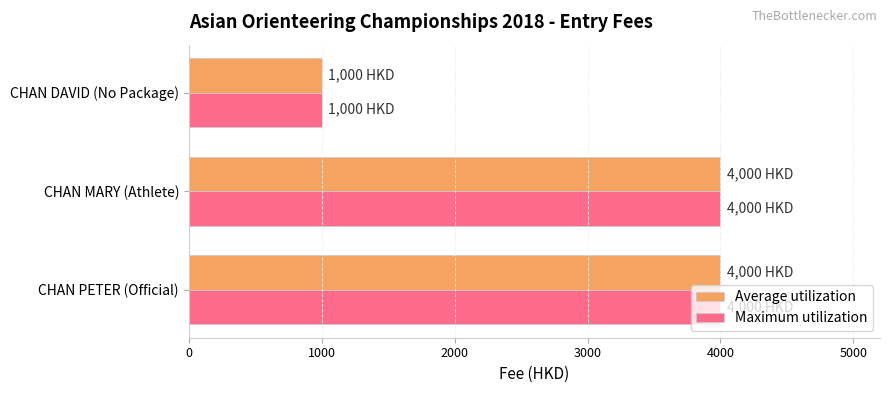

True or false: Maximum utilization has a value of 4000 at CHAN MARY (Athlete).

True